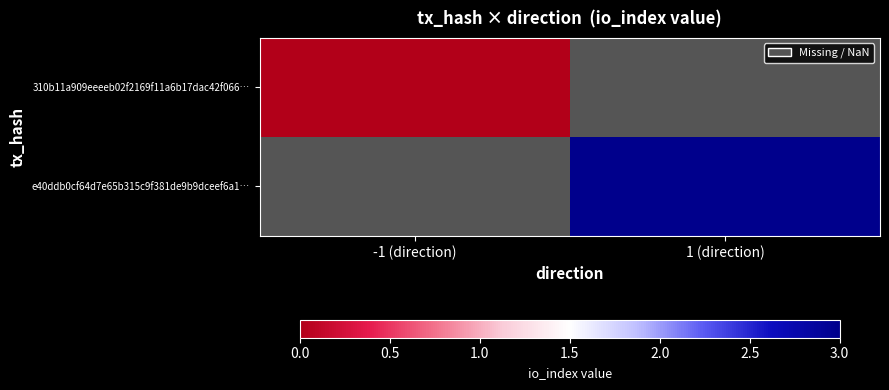

Between 1 (direction) and -1 (direction), which is larger?

-1 (direction)